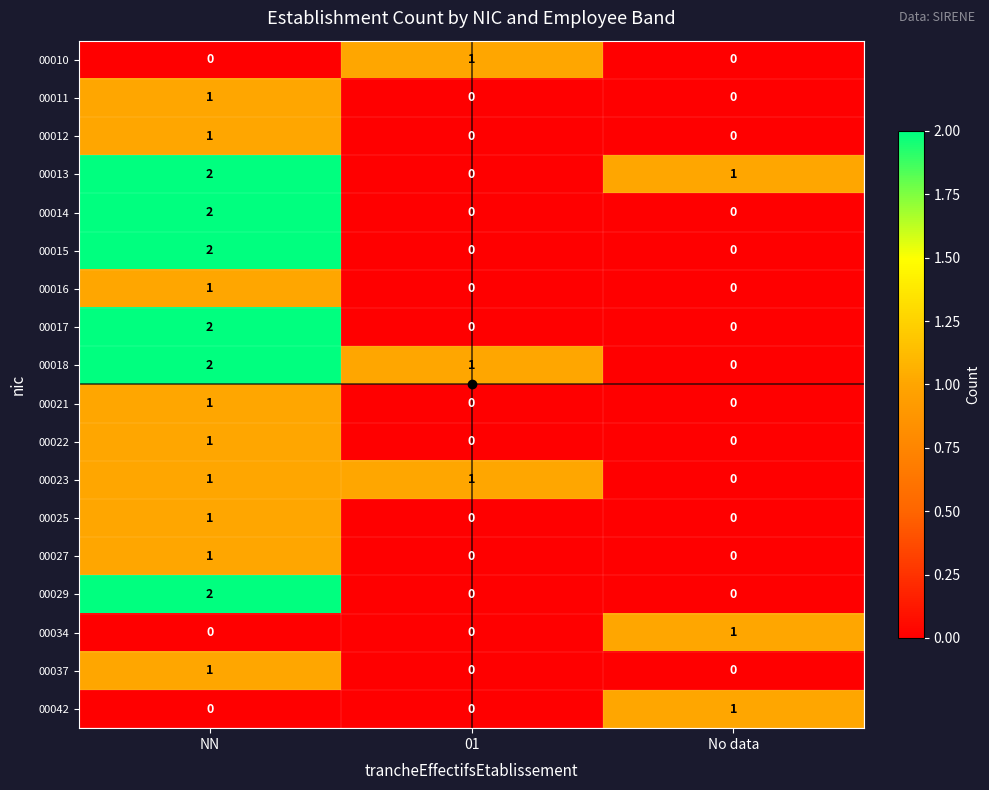

How many series are shown in this chart?

18